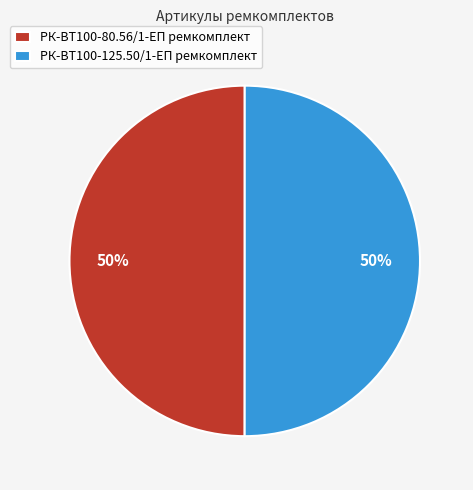

Combined, do РК-ВТ100-80.56/1-ЕП ремкомплект and РК-ВТ100-125.50/1-ЕП ремкомплект account for over 50%?

Yes